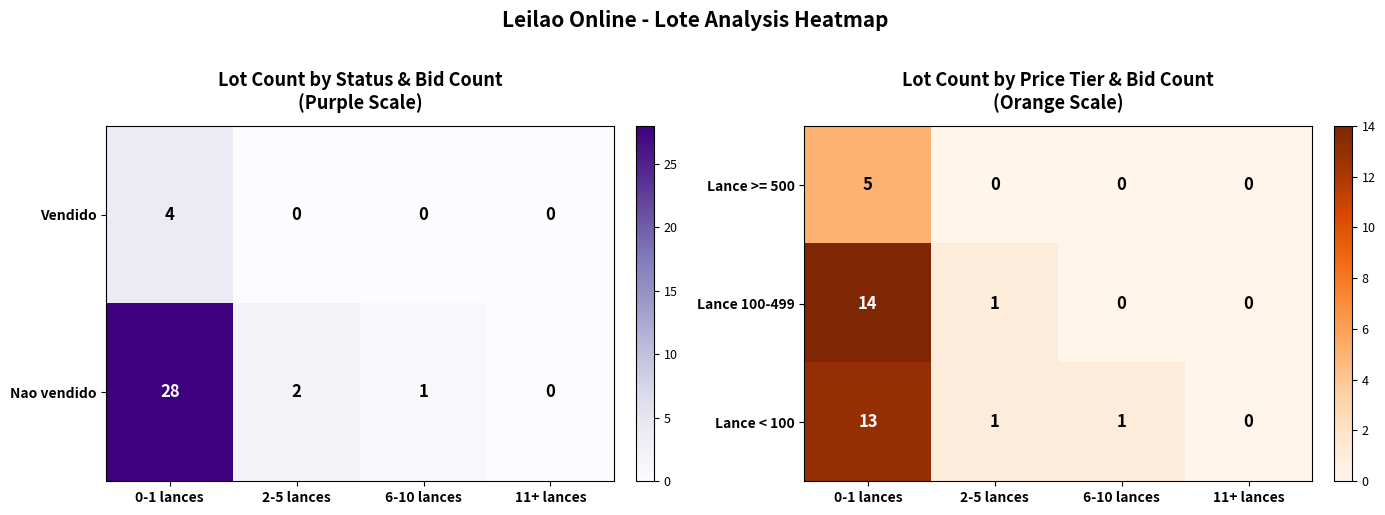

What is the difference between the Lance < 100 values at 0-1 lances and 11+ lances?

13